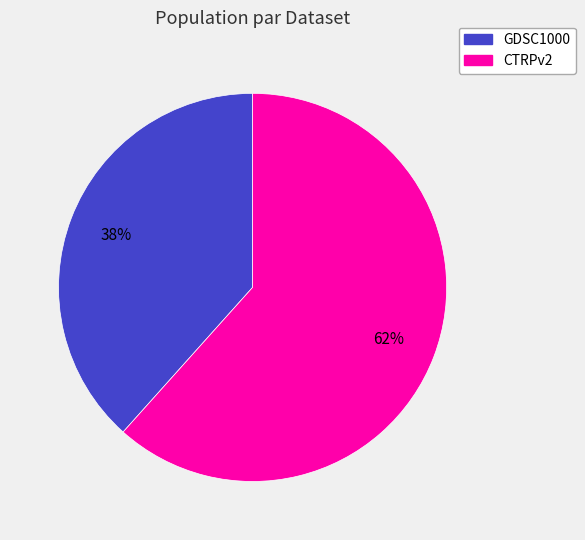

Is it true that CTRPv2 is 62% of the pie?

True